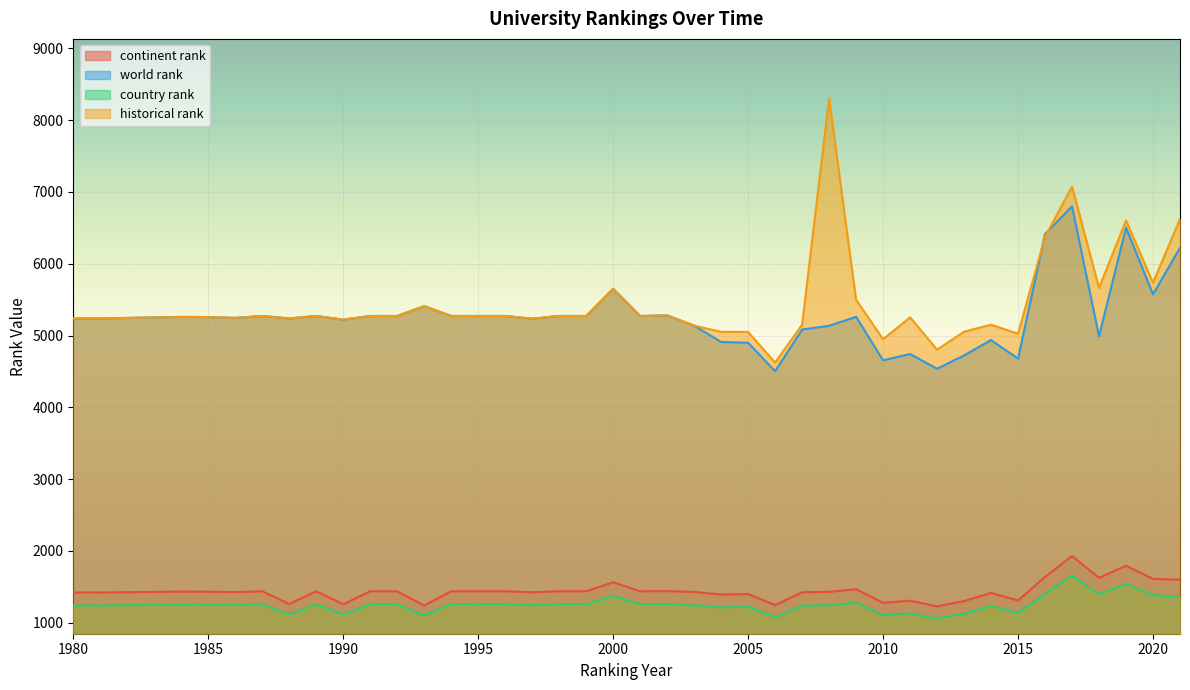

How many lines are shown in the chart?

4